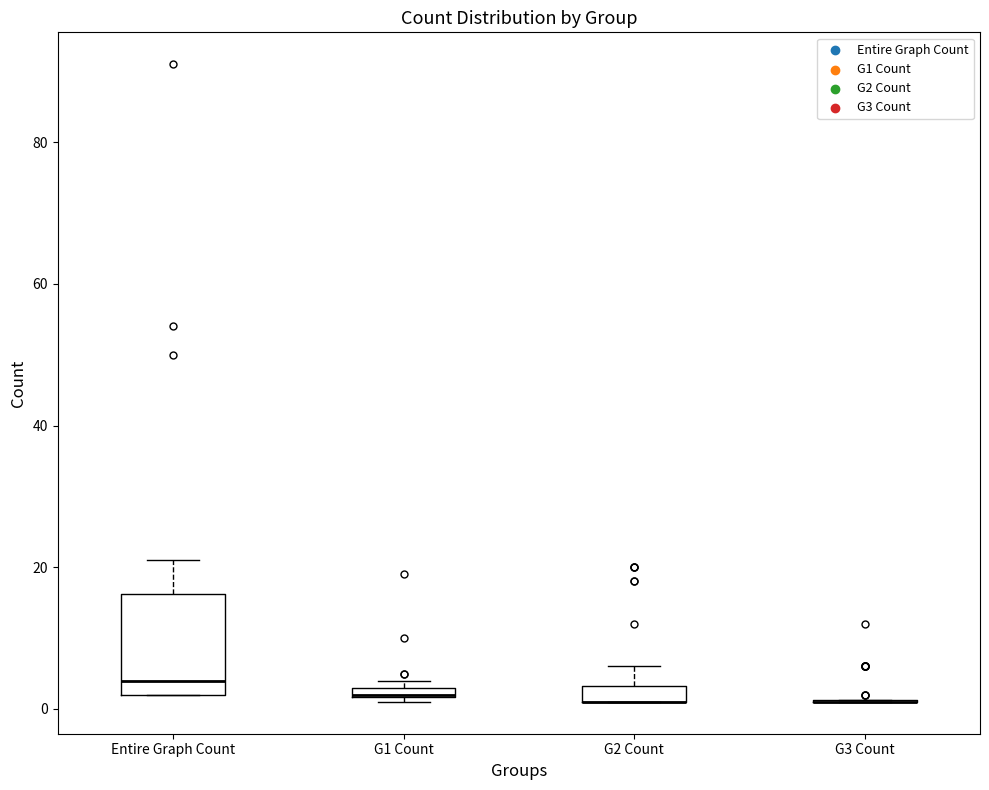

Which box is the tallest, from its lower edge to its upper edge?

Entire Graph Count